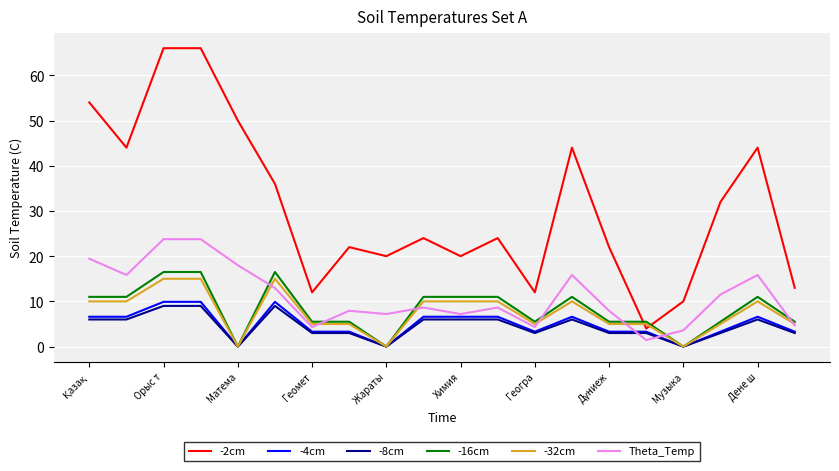

True or false: Theta_Temp and -2cm intersect in this chart.

False